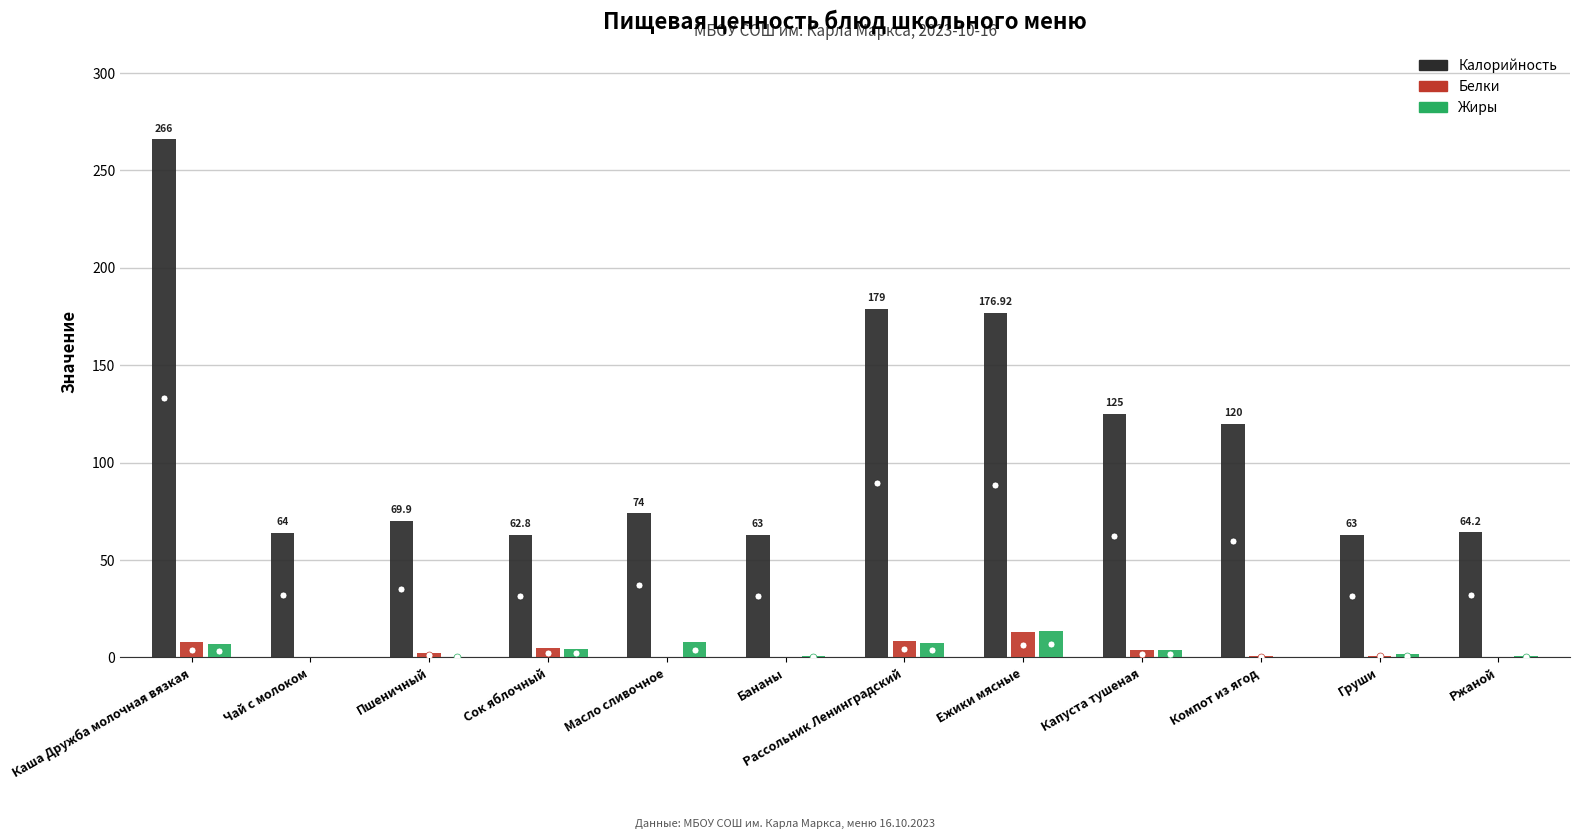

What is the sum of all Жиры values?

47.8